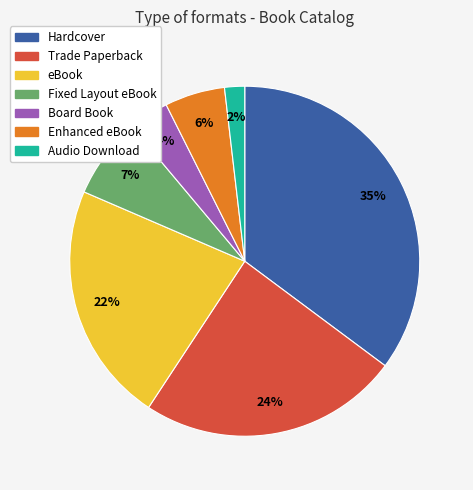

The Trade Paperback slice represents 24% of the pie. True or false?

True